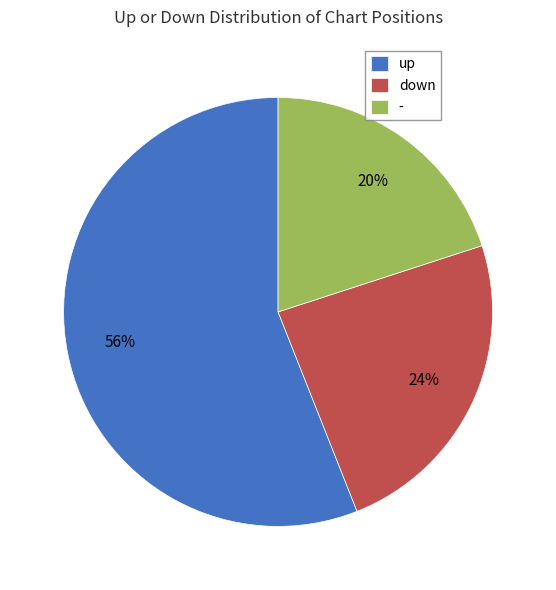

Is there any slice that represents more than half of the pie?

Yes